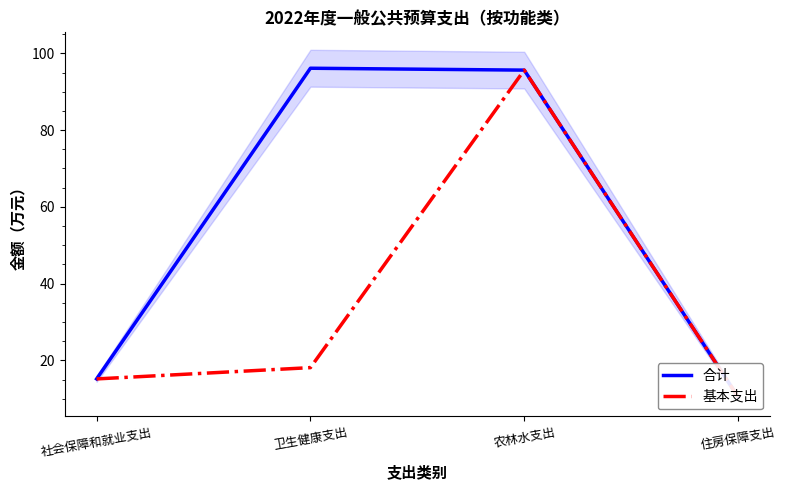

True or false: 基本支出 has more than 1 points higher than both neighbors.

False